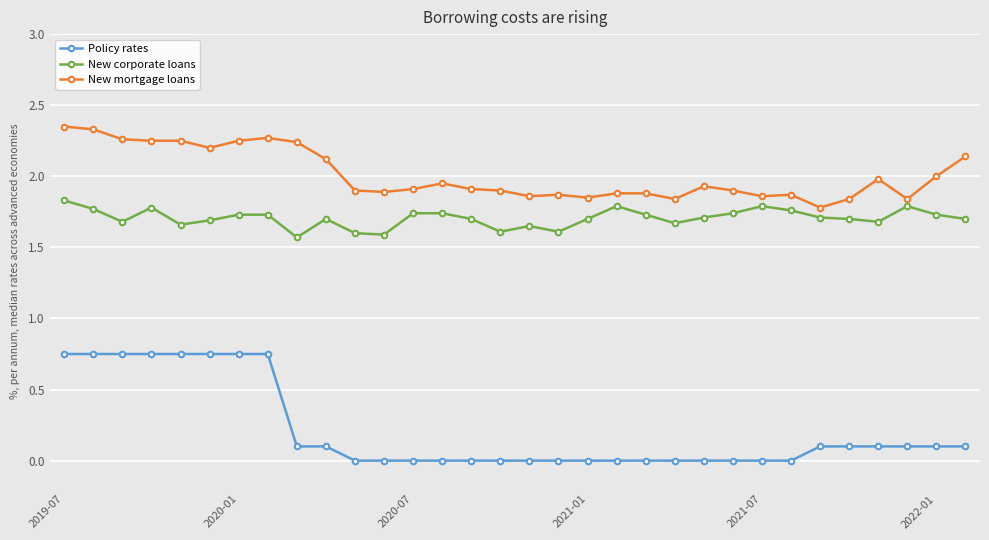

What is the difference between the maximum and minimum values in the New corporate loans series?

0.3